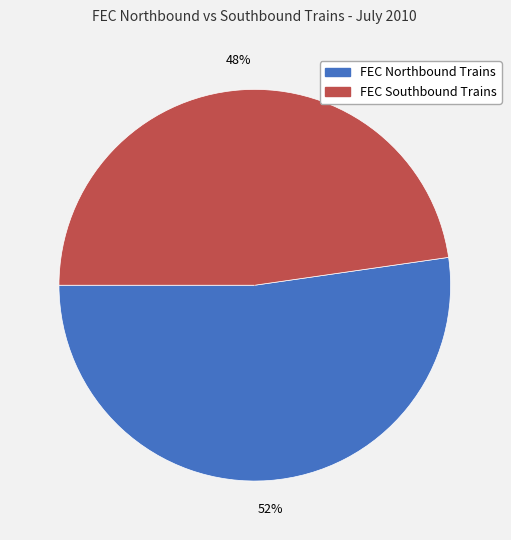

To the nearest percent, what portion does FEC Southbound Trains represent?

48%